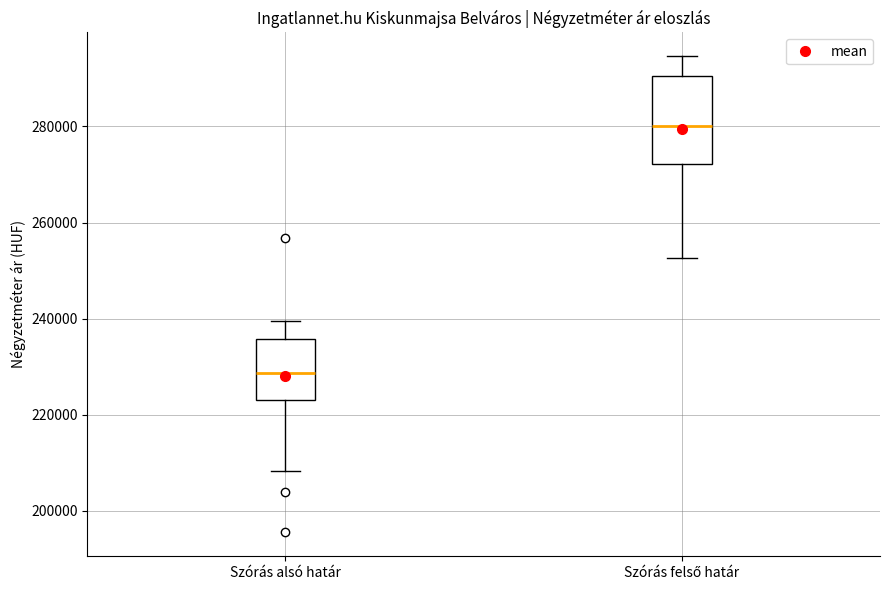

Where does the upper whisker of the box for Szórás felső határ end on the y-axis? The values are not printed on the chart, so give them approximately, as read against the axis.

294000